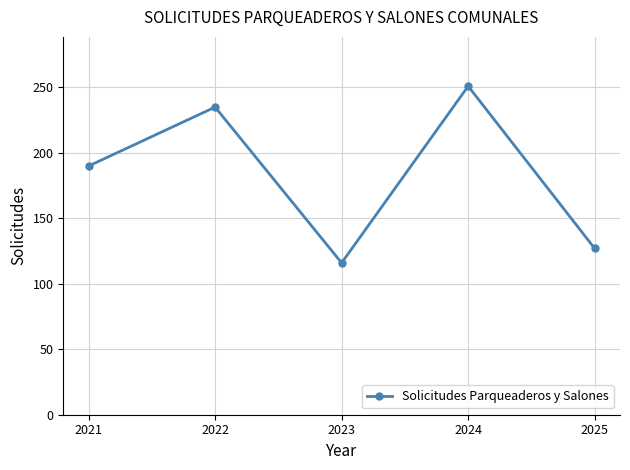

What value does the data have at 2023, to the nearest 5?

115